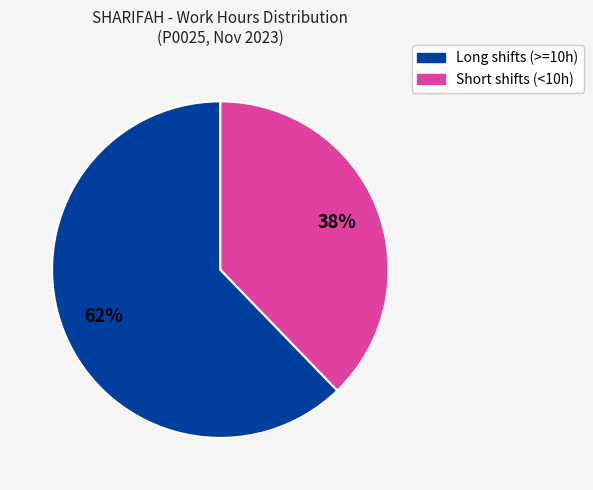

Is there any slice that represents more than half of the pie?

Yes